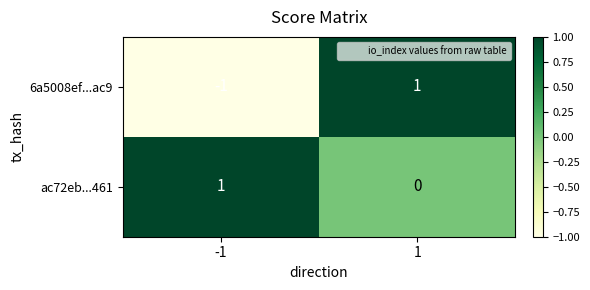

Which series changed the most between -1 and 1?

6a5008ef...ac9